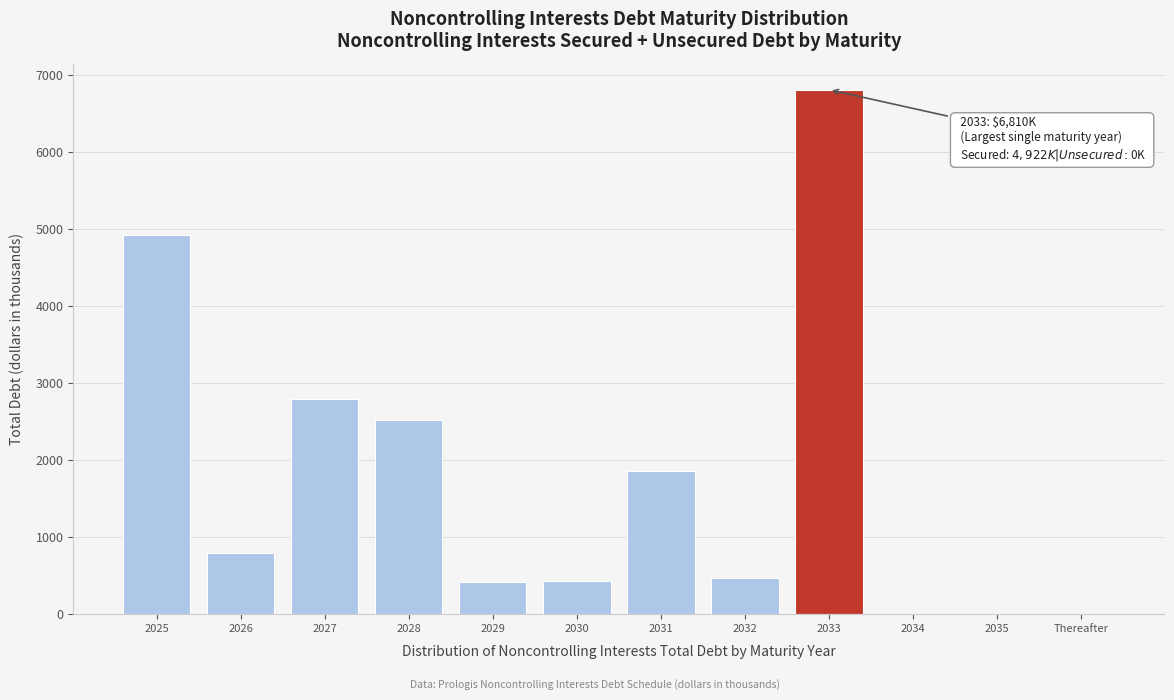

At which label is the value closest to 3405?

2027